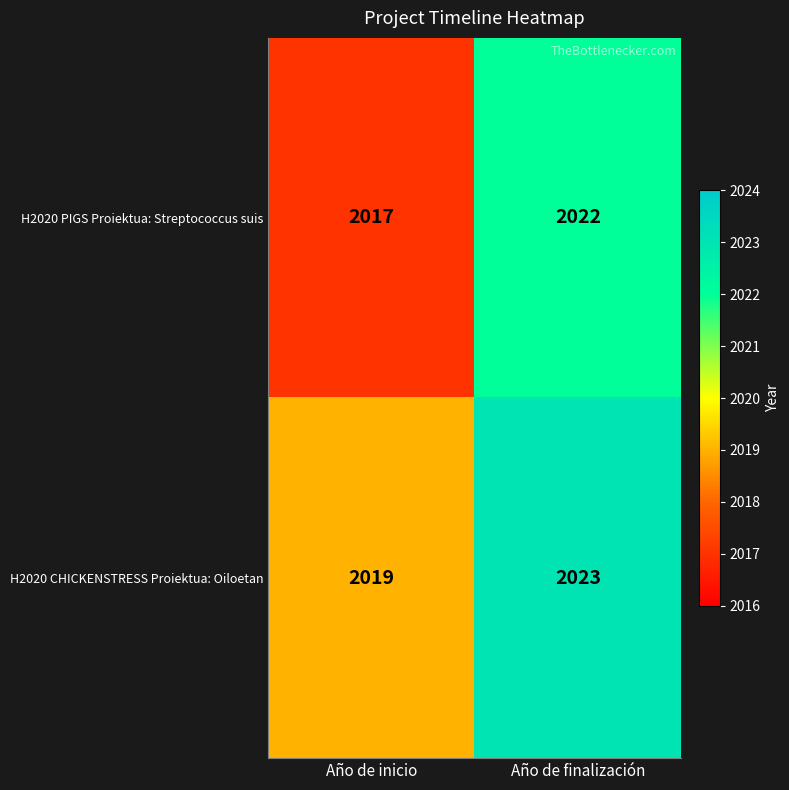

Which series has the largest range (max minus min)?

H2020 PIGS Proiektua: Streptococcus suis